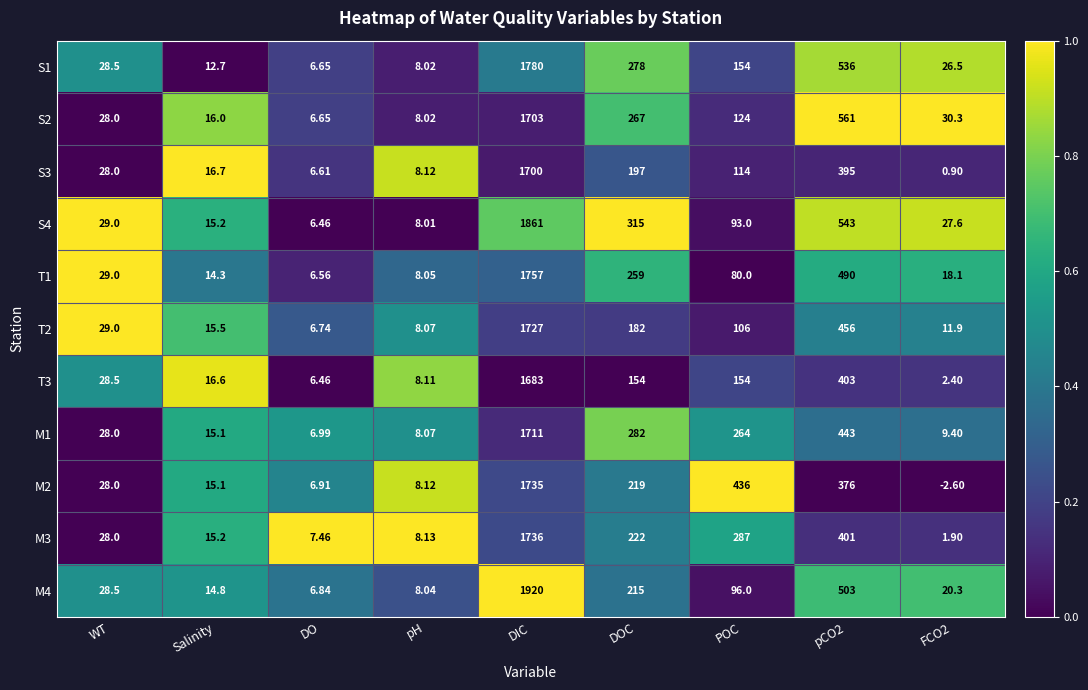

At which category does the chart reach its peak across all series?

DIC